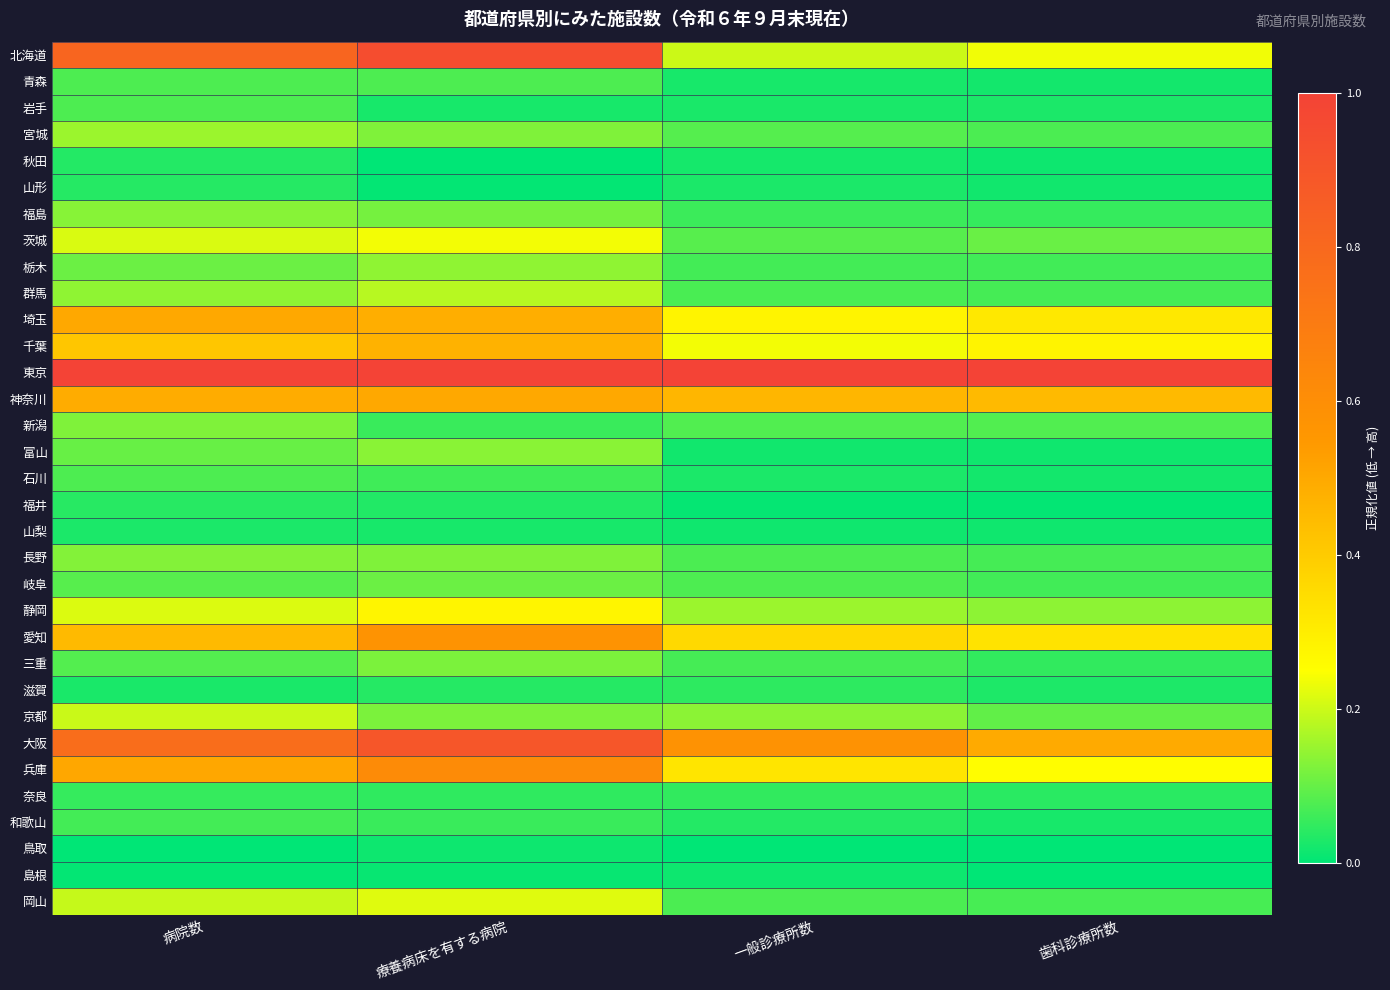

Reading left to right, extract all data points from this chart.

北海道: 病院数=0.8	療養病床を有する病院=0.9	一般診療所数=0.2	歯科診療所数=0.2
青森: 病院数=0.1	療養病床を有する病院=0.1	一般診療所数=0.0	歯科診療所数=0.0
岩手: 病院数=0.1	療養病床を有する病院=0.0	一般診療所数=0.0	歯科診療所数=0.0
宮城: 病院数=0.2	療養病床を有する病院=0.1	一般診療所数=0.1	歯科診療所数=0.1
秋田: 病院数=0.0	療養病床を有する病院=0.0	一般診療所数=0.0	歯科診療所数=0.0
山形: 病院数=0.0	療養病床を有する病院=0.0	一般診療所数=0.0	歯科診療所数=0.0
福島: 病院数=0.1	療養病床を有する病院=0.1	一般診療所数=0.1	歯科診療所数=0.1
茨城: 病院数=0.2	療養病床を有する病院=0.2	一般診療所数=0.1	歯科診療所数=0.1
栃木: 病院数=0.1	療養病床を有する病院=0.1	一般診療所数=0.1	歯科診療所数=0.1
群馬: 病院数=0.1	療養病床を有する病院=0.2	一般診療所数=0.1	歯科診療所数=0.1
埼玉: 病院数=0.5	療養病床を有する病院=0.5	一般診療所数=0.3	歯科診療所数=0.3
千葉: 病院数=0.4	療養病床を有する病院=0.5	一般診療所数=0.2	歯科診療所数=0.3
東京: 病院数=1.0	療養病床を有する病院=1.0	一般診療所数=1.0	歯科診療所数=1.0
神奈川: 病院数=0.5	療養病床を有する病院=0.5	一般診療所数=0.5	歯科診療所数=0.4
新潟: 病院数=0.1	療養病床を有する病院=0.1	一般診療所数=0.1	歯科診療所数=0.1
富山: 病院数=0.1	療養病床を有する病院=0.1	一般診療所数=0.0	歯科診療所数=0.0
石川: 病院数=0.1	療養病床を有する病院=0.1	一般診療所数=0.0	歯科診療所数=0.0
福井: 病院数=0.0	療養病床を有する病院=0.0	一般診療所数=0.0	歯科診療所数=0.0
山梨: 病院数=0.0	療養病床を有する病院=0.0	一般診療所数=0.0	歯科診療所数=0.0
長野: 病院数=0.1	療養病床を有する病院=0.1	一般診療所数=0.1	歯科診療所数=0.1
岐阜: 病院数=0.1	療養病床を有する病院=0.1	一般診療所数=0.1	歯科診療所数=0.1
静岡: 病院数=0.2	療養病床を有する病院=0.3	一般診療所数=0.2	歯科診療所数=0.1
愛知: 病院数=0.4	療養病床を有する病院=0.6	一般診療所数=0.4	歯科診療所数=0.3
三重: 病院数=0.1	療養病床を有する病院=0.1	一般診療所数=0.1	歯科診療所数=0.1
滋賀: 病院数=0.0	療養病床を有する病院=0.0	一般診療所数=0.0	歯科診療所数=0.0
京都: 病院数=0.2	療養病床を有する病院=0.1	一般診療所数=0.1	歯科診療所数=0.1
大阪: 病院数=0.8	療養病床を有する病院=0.9	一般診療所数=0.6	歯科診療所数=0.5
兵庫: 病院数=0.5	療養病床を有する病院=0.6	一般診療所数=0.3	歯科診療所数=0.3
奈良: 病院数=0.1	療養病床を有する病院=0.0	一般診療所数=0.1	歯科診療所数=0.0
和歌山: 病院数=0.1	療養病床を有する病院=0.1	一般診療所数=0.0	歯科診療所数=0.0
鳥取: 病院数=0.0	療養病床を有する病院=0.0	一般診療所数=0.0	歯科診療所数=0.0
島根: 病院数=0.0	療養病床を有する病院=0.0	一般診療所数=0.0	歯科診療所数=0.0
岡山: 病院数=0.2	療養病床を有する病院=0.2	一般診療所数=0.1	歯科診療所数=0.1